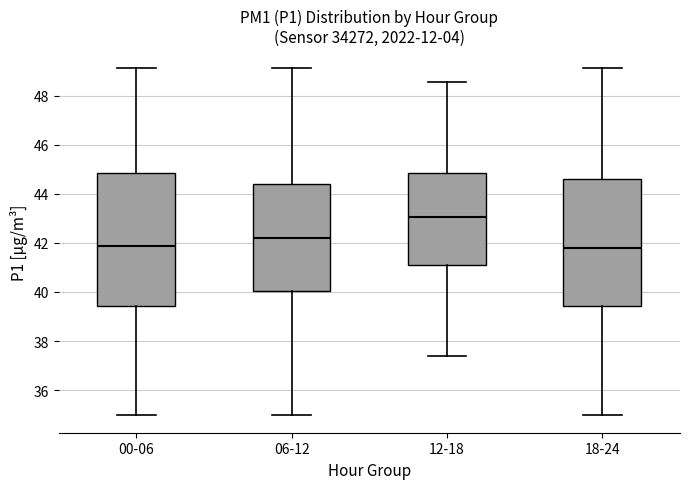

Reading left to right, read every box against the y-axis: the position of its median line, the range the box covers, and the ends of its whiskers. The values are not printed on the chart, so give them approximately, as read against the axis.

00-06: median 41.8, box 39.4 to 44.8, whiskers 35.0 to 49.2
06-12: median 42.2, box 40.0 to 44.4, whiskers 35.0 to 49.2
12-18: median 43.0, box 41.0 to 44.8, whiskers 37.4 to 48.6
18-24: median 41.8, box 39.4 to 44.6, whiskers 35.0 to 49.2